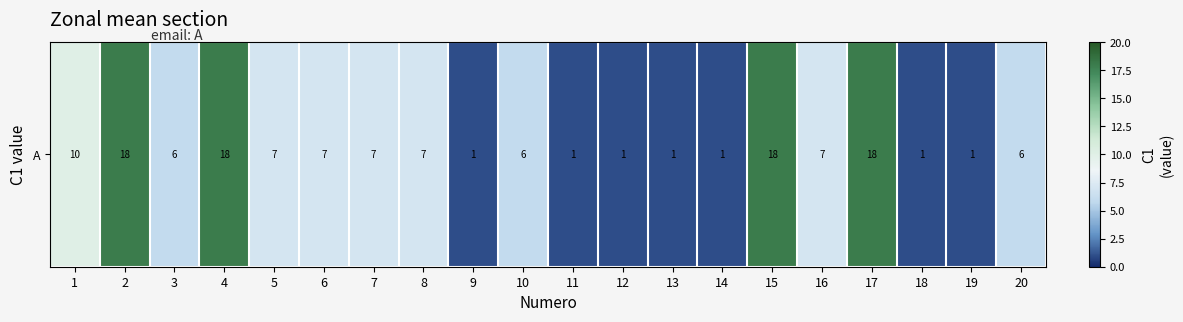

Reading right to left, list all the values displayed in this chart.

20=6	19=1	18=1	17=18	16=7	15=18	14=1	13=1	12=1	11=1	10=6	9=1	8=7	7=7	6=7	5=7	4=18	3=6	2=18	1=10